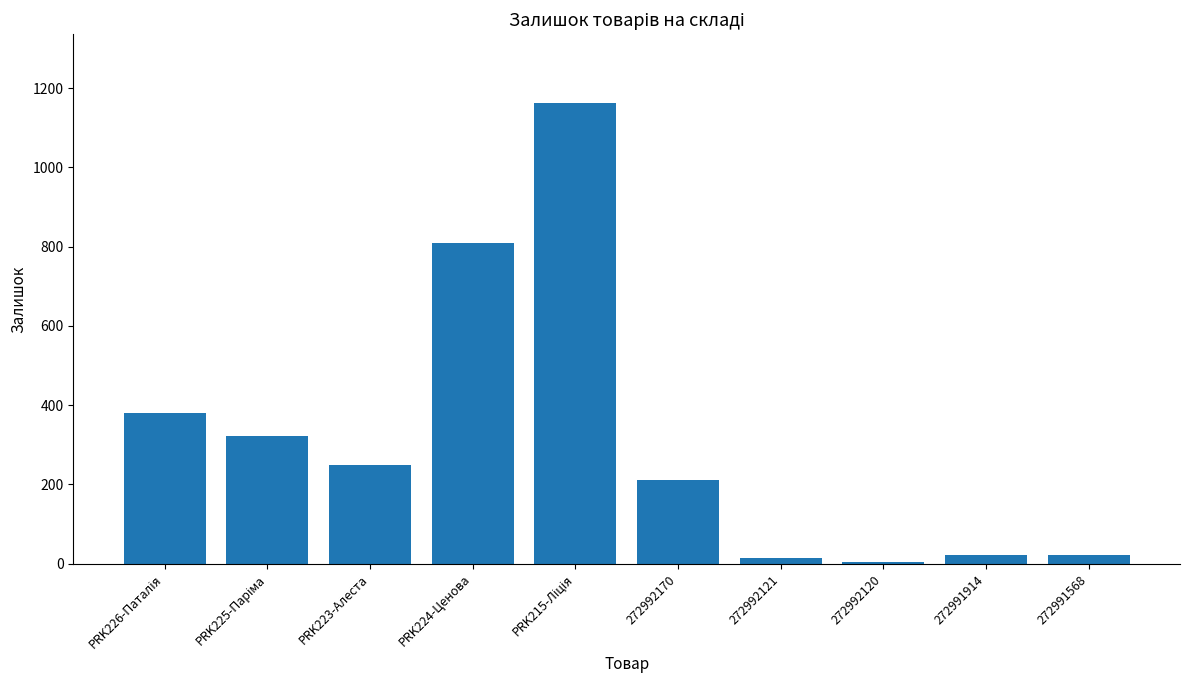

The chart shows a value of 21 at 272991914. True or false?

True